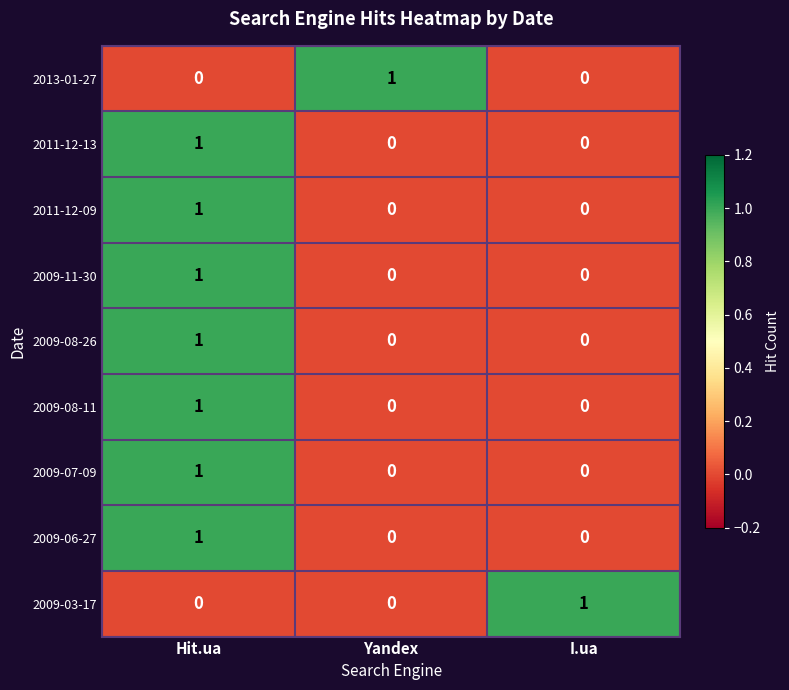

Reading right to left, list all the values displayed in this chart.

2013-01-27: 0	1	0
2011-12-13: 0	0	1
2011-12-09: 0	0	1
2009-11-30: 0	0	1
2009-08-26: 0	0	1
2009-08-11: 0	0	1
2009-07-09: 0	0	1
2009-06-27: 0	0	1
2009-03-17: 1	0	0